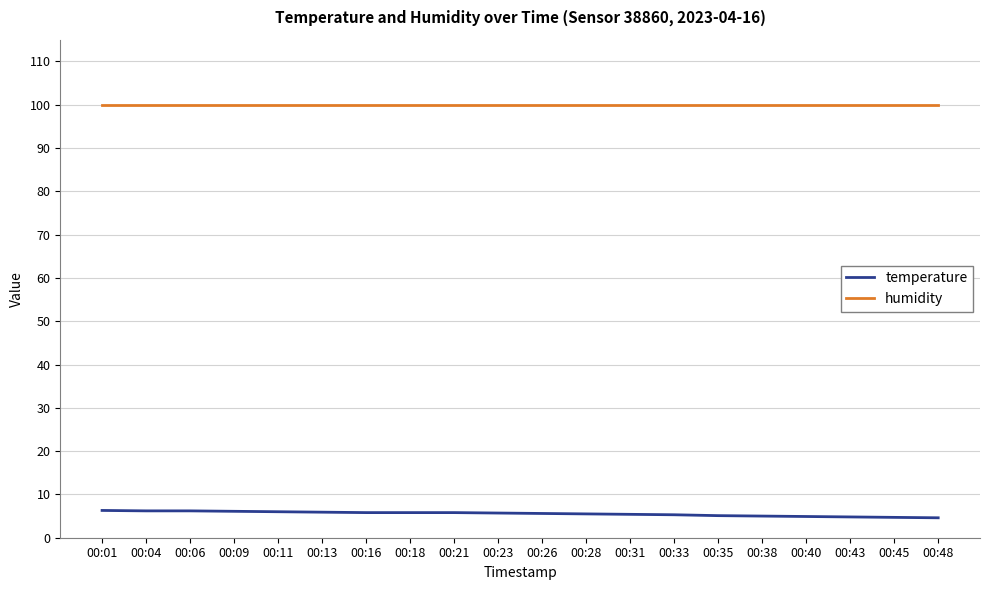

Which series has the largest range (max minus min)?

temperature